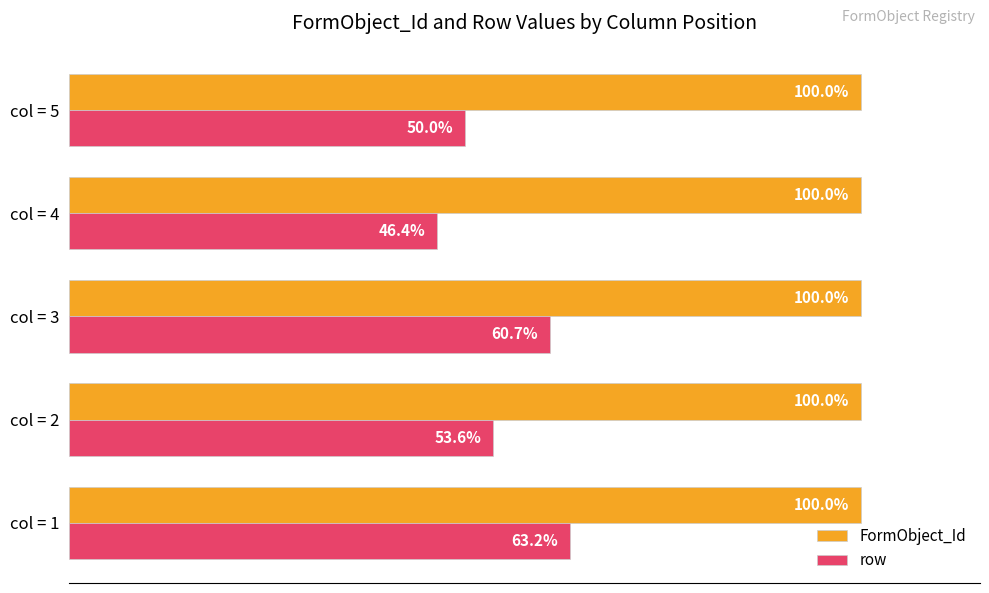

Which series has the largest range (max minus min)?

row